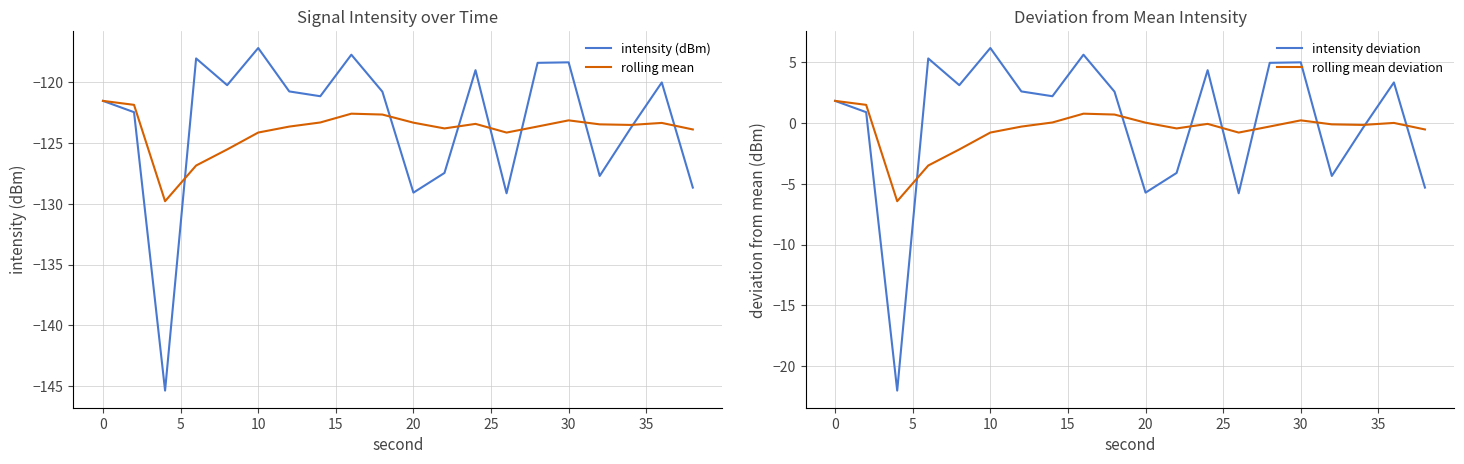

What is the minimum value for intensity deviation?

-22.0